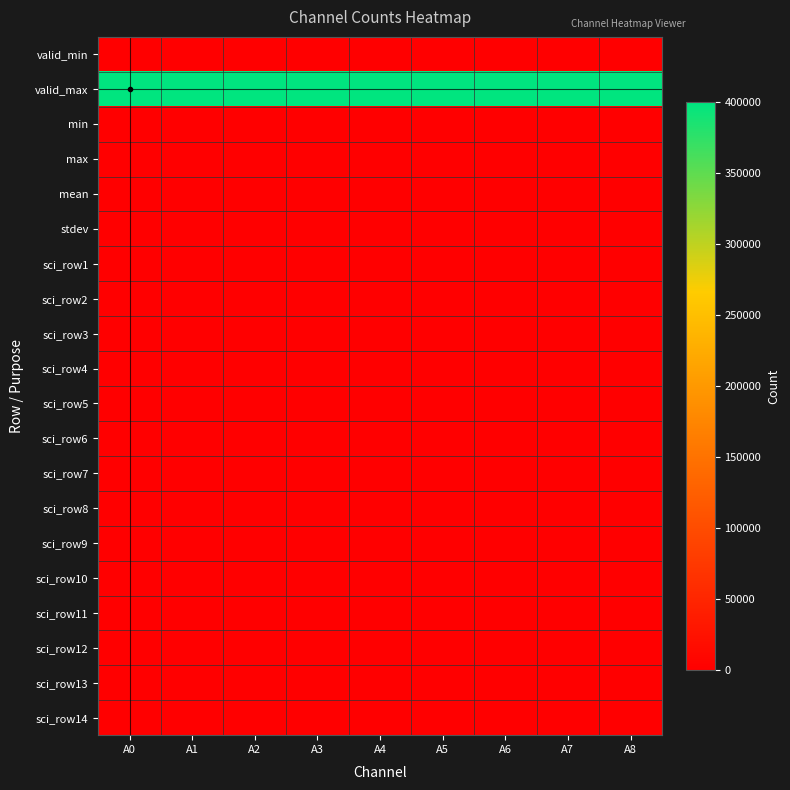

At how many categories does at least one series exceed 312599?

9